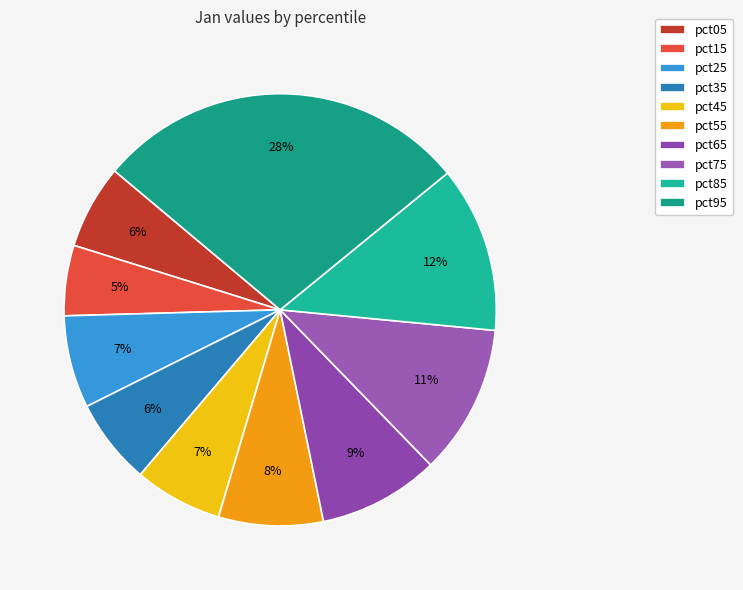

What is the largest slice in the pie chart?

pct95